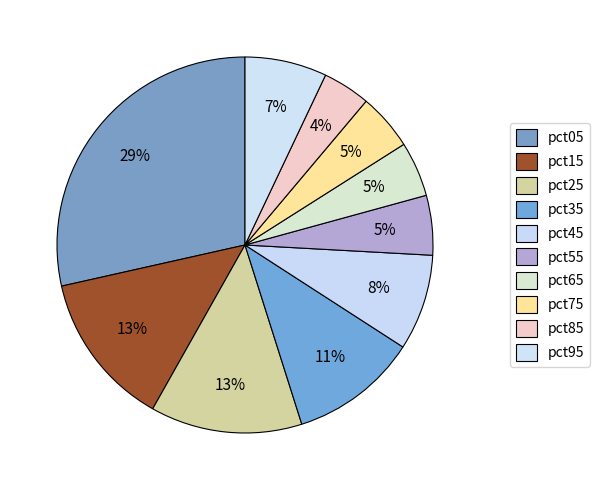

How many slices are in this pie chart?

10